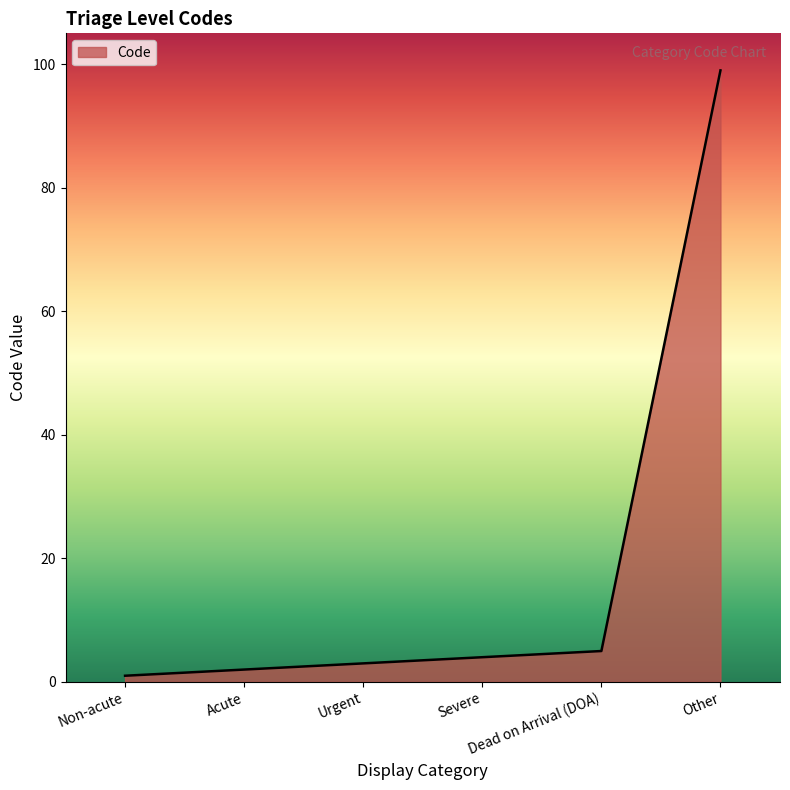

Reading right to left, list all the values displayed in this chart.

Other=99	Dead on Arrival (DOA)=5	Severe=4	Urgent=3	Acute=2	Non-acute=1